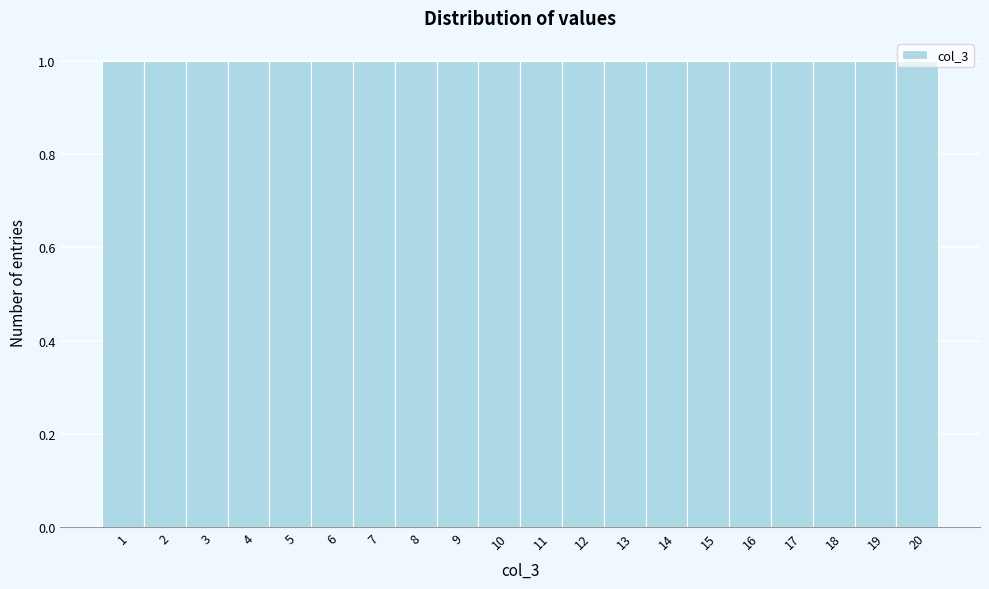

Reading left to right, transcribe this chart: for each bar, give the range it covers on the x-axis and its height. The values are not printed on the chart, so give them approximately, as read against the axis.

0.5 to 1.5: 1
1.5 to 2.5: 1
2.5 to 3.5: 1
3.5 to 4.5: 1
4.5 to 5.5: 1
5.5 to 6.5: 1
6.5 to 7.5: 1
7.5 to 8.5: 1
8.5 to 9.5: 1
9.5 to 10.5: 1
10.5 to 11.5: 1
11.5 to 12.5: 1
12.5 to 13.5: 1
13.5 to 14.5: 1
14.5 to 15.5: 1
15.5 to 16.5: 1
16.5 to 17.5: 1
17.5 to 18.5: 1
18.5 to 19.5: 1
19.5 to 20.5: 1